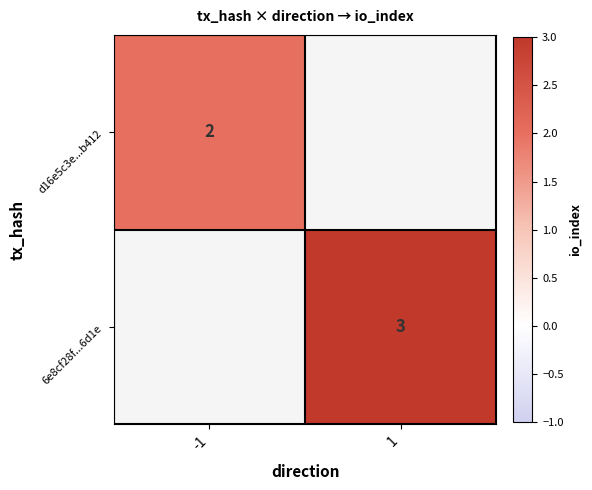

Is it true that 6e8cf28f...6d1e equals 3 at 1?

True